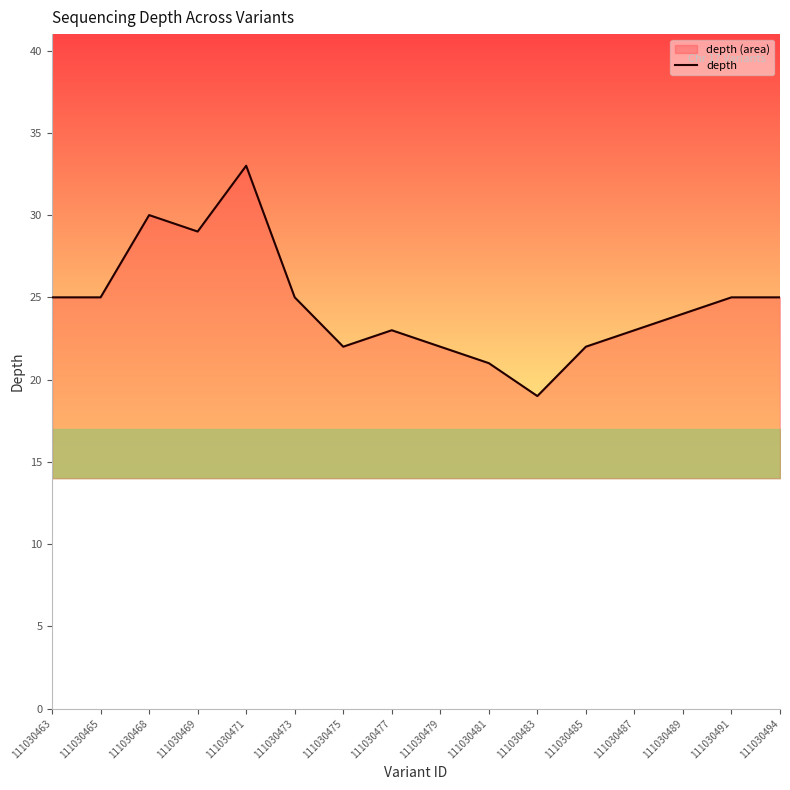

How many series are shown in this chart?

1